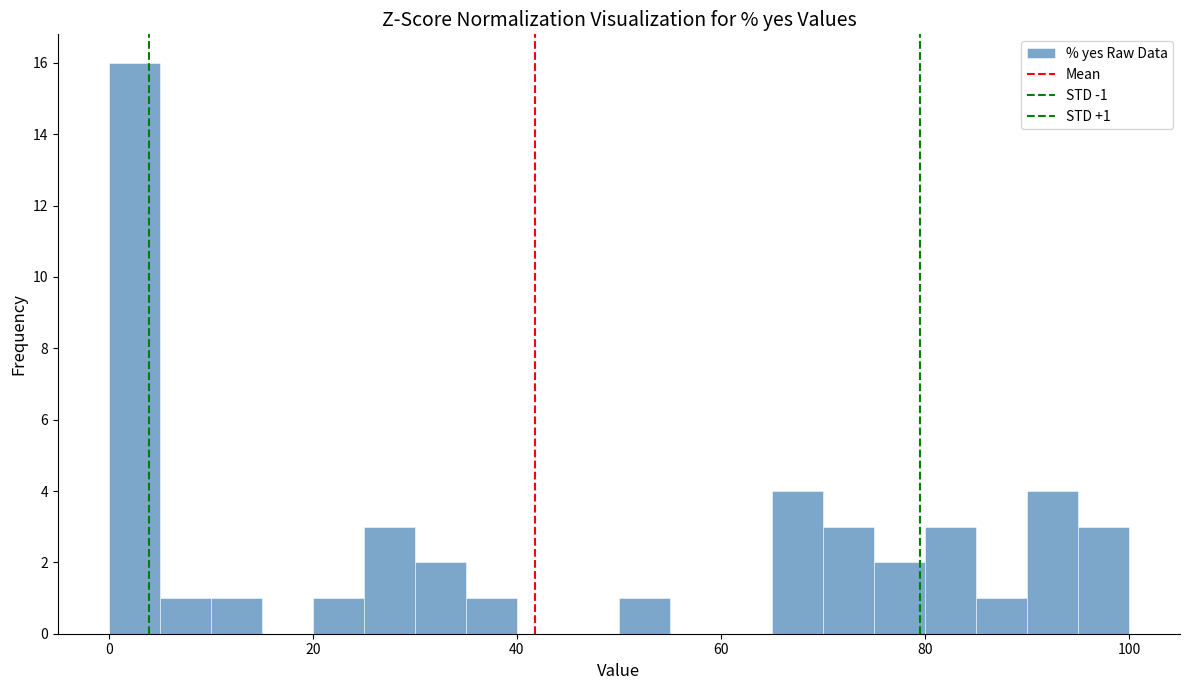

Read against the x-axis, roughly where is the centre of the tallest bar?

2